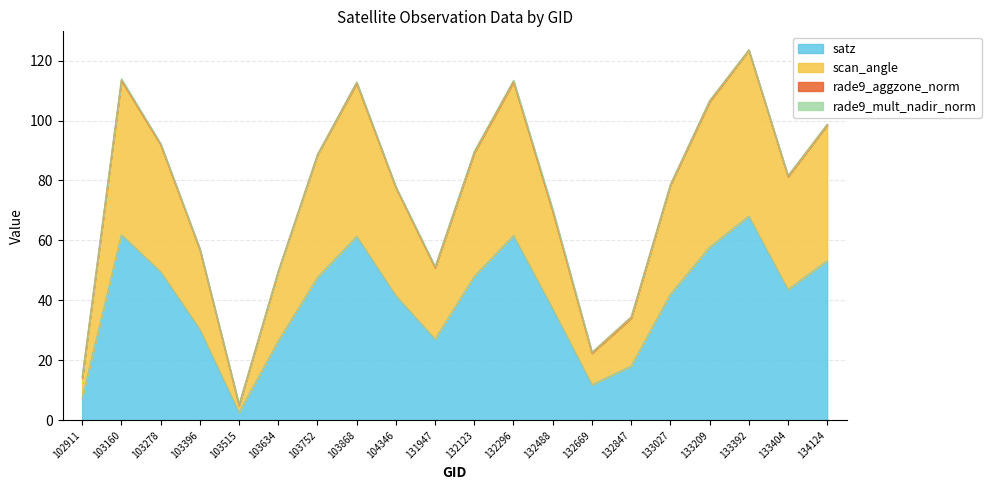

How many interior local valleys does the satz series have?

4